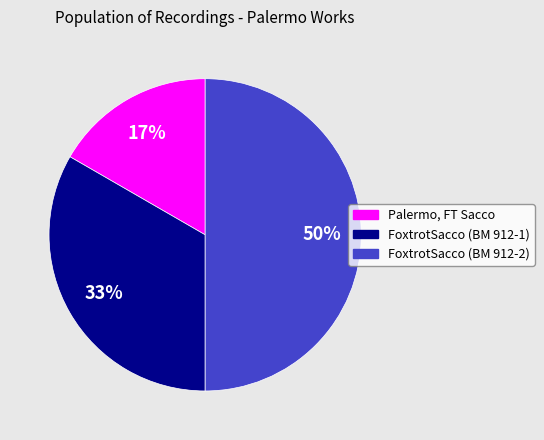

Is FoxtrotSacco (BM 912-1) the majority of the pie?

No